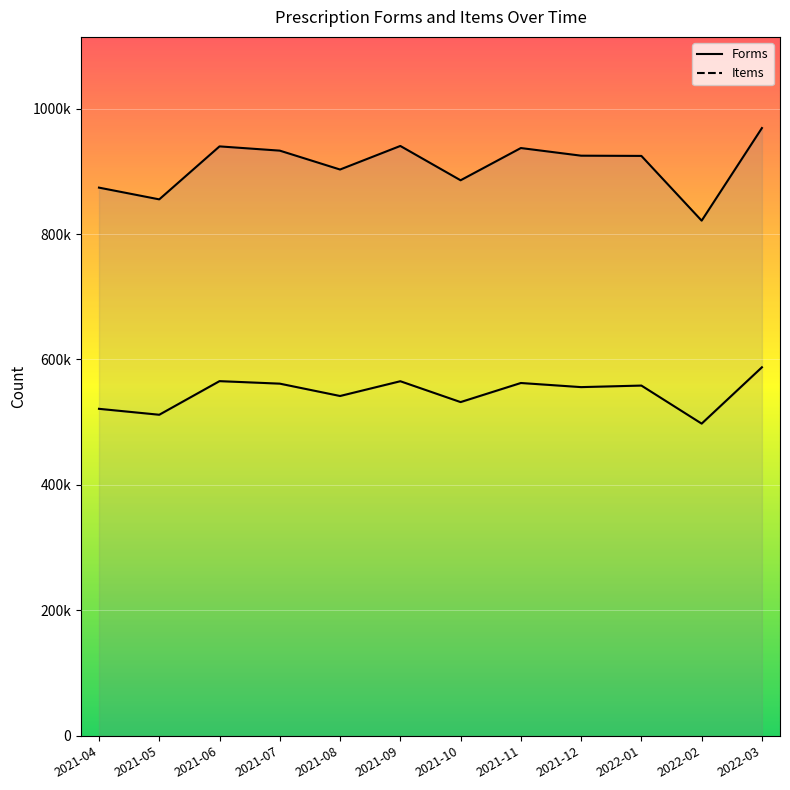

True or false: Items and Forms cross at least once.

False